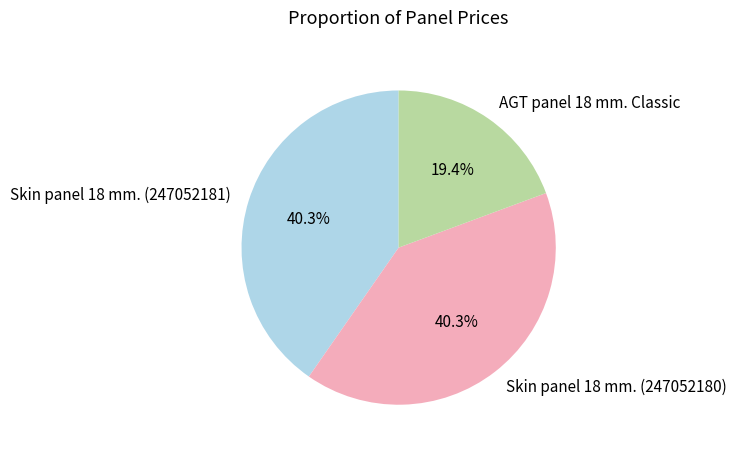

To the nearest percent, what percentage of the pie is AGT panel 18 mm. Classic?

19%